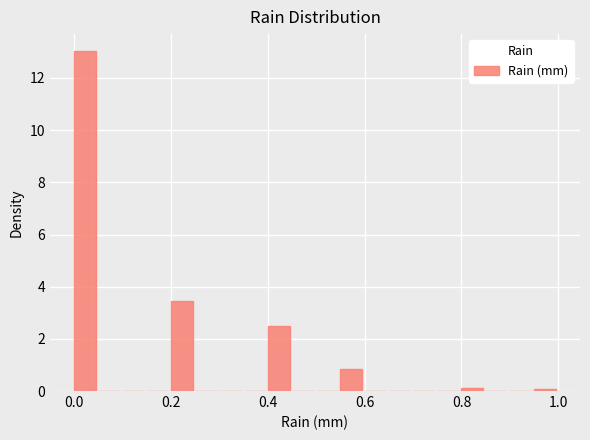

Read against the x-axis, roughly where is the centre of the tallest bar?

0.02